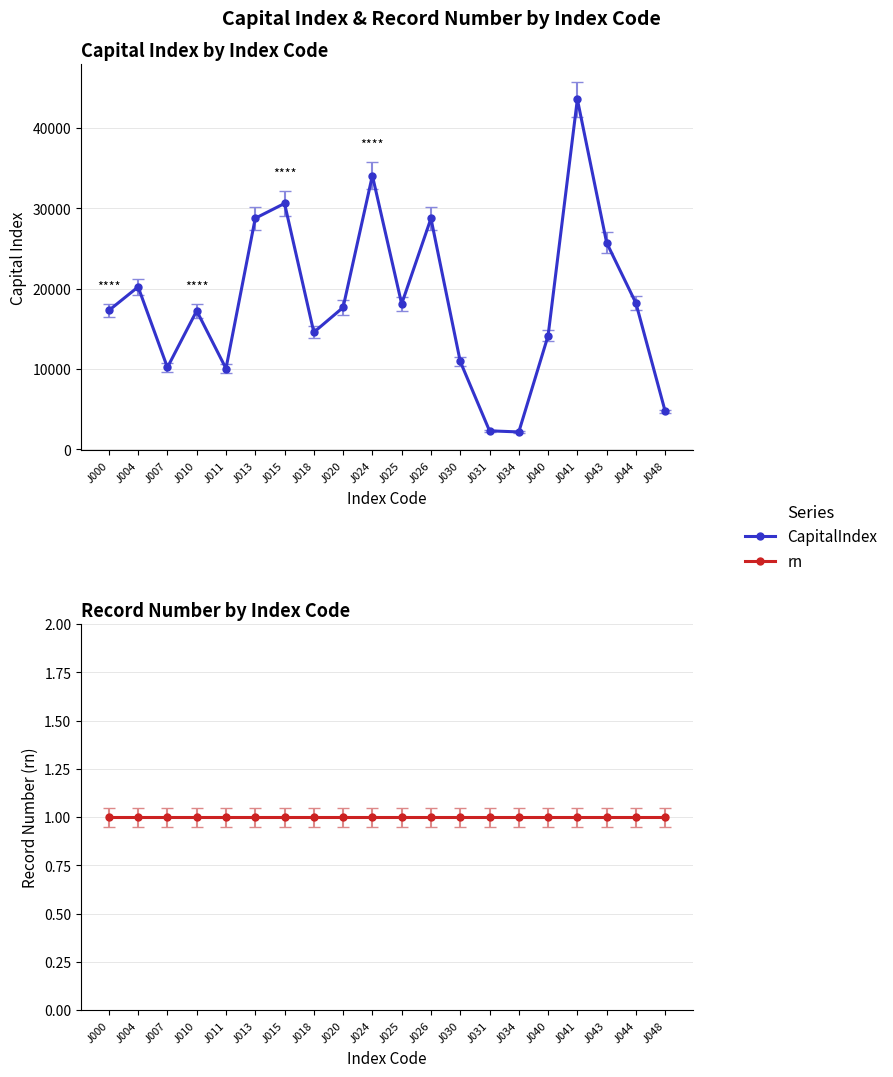

What is the smallest value displayed?

2183.4